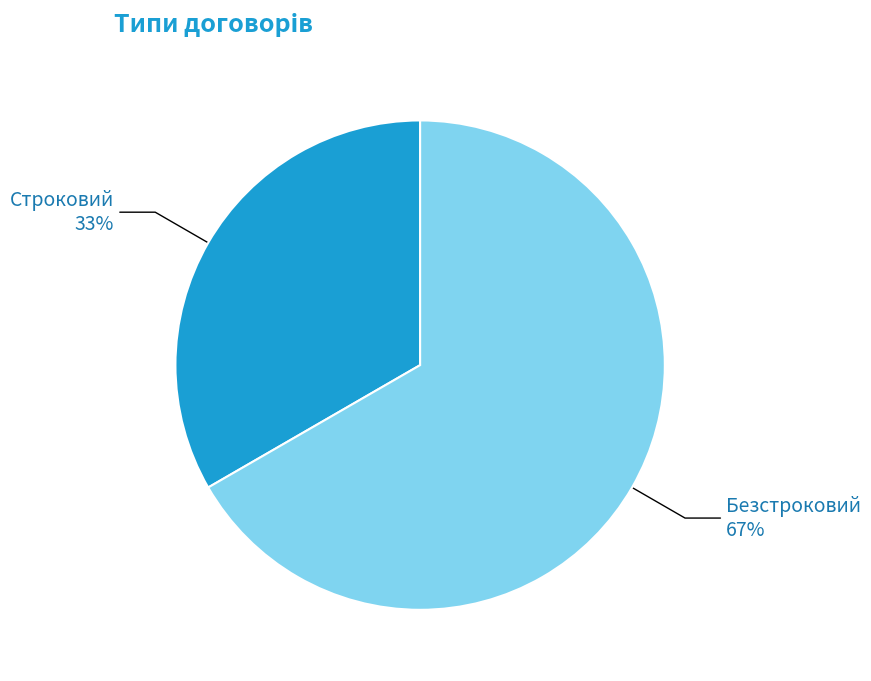

Between Безстроковий and Строковий, which is larger?

Безстроковий